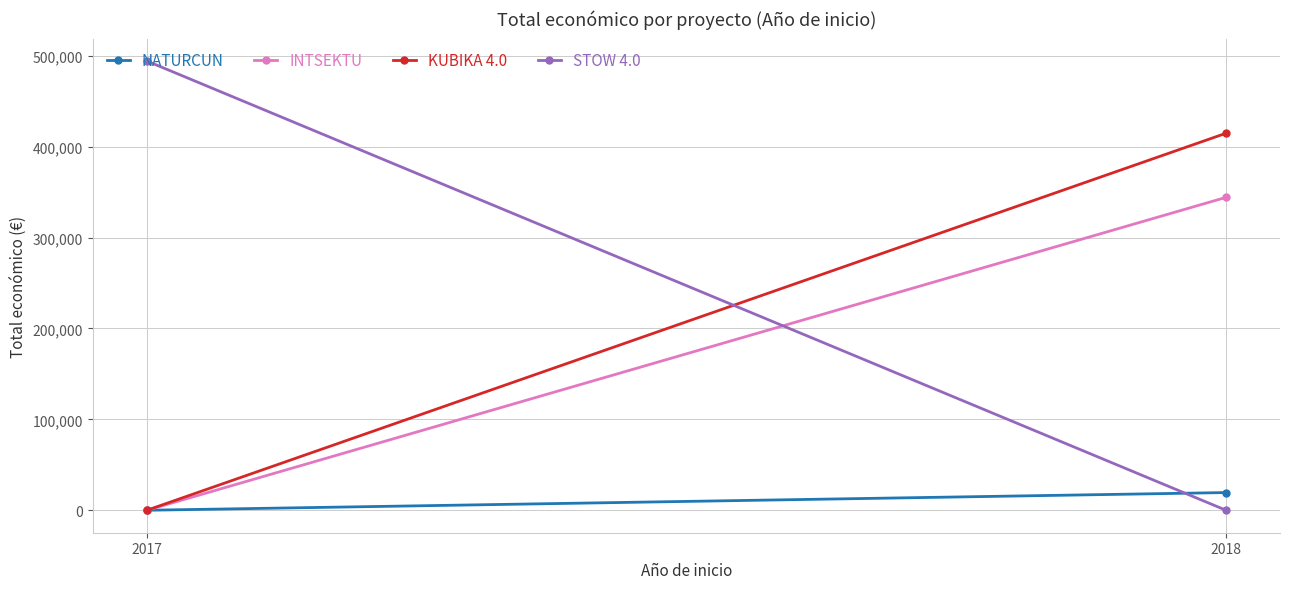

Where is KUBIKA 4.0 nearest to the value 207394?

2017